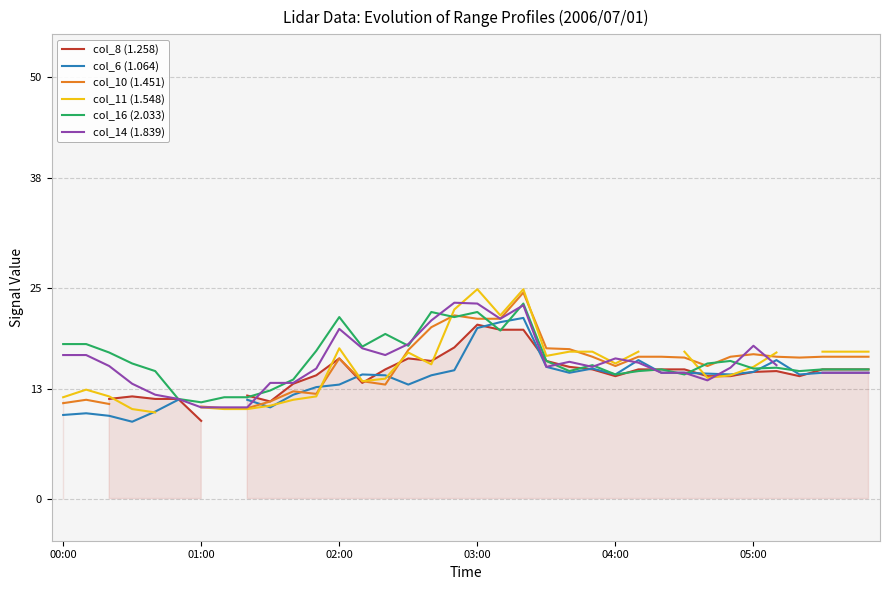

What is the highest value of the col_16 (2.033) series?

23.1